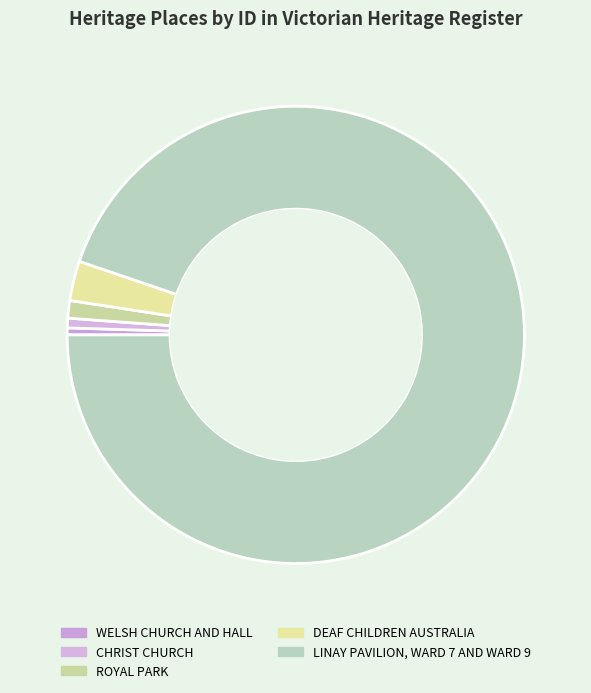

What percentage do WELSH CHURCH AND HALL and CHRIST CHURCH together represent?

1.2%